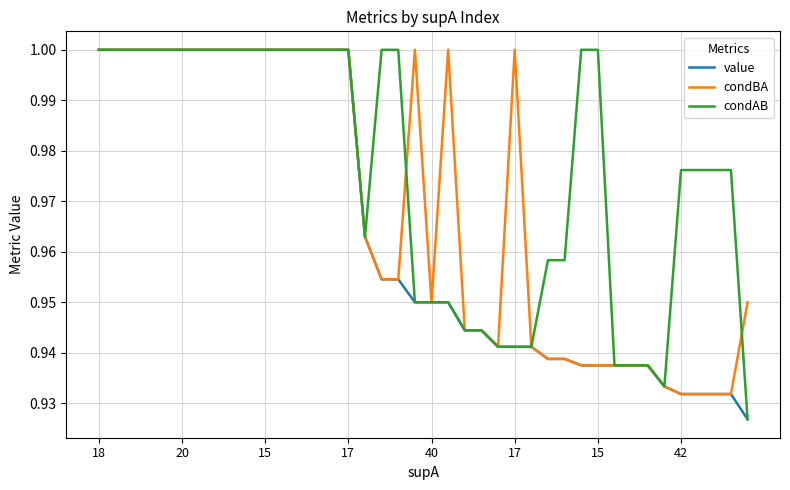

List the series in order of their overall mean, highest first.

condAB, condBA, value